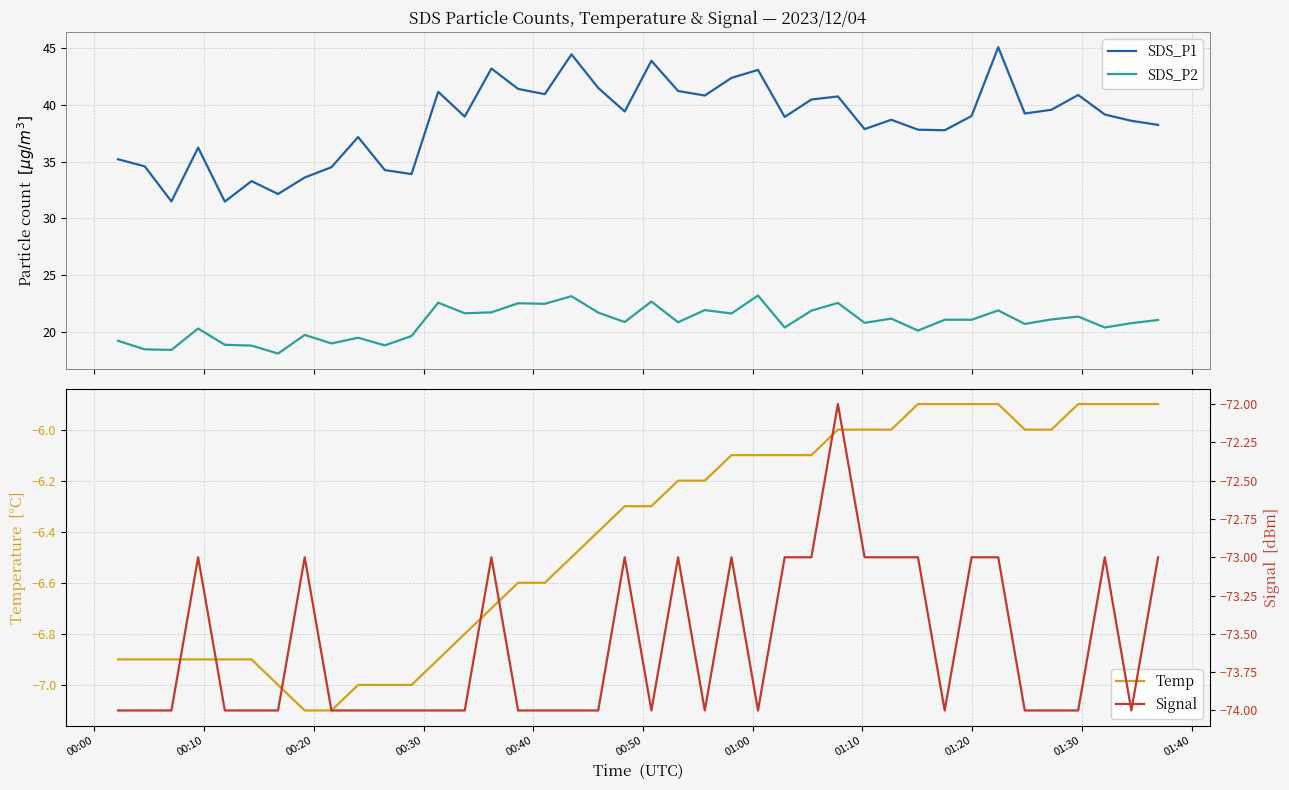

True or false: SDS_P2 and Signal cross at least once.

False